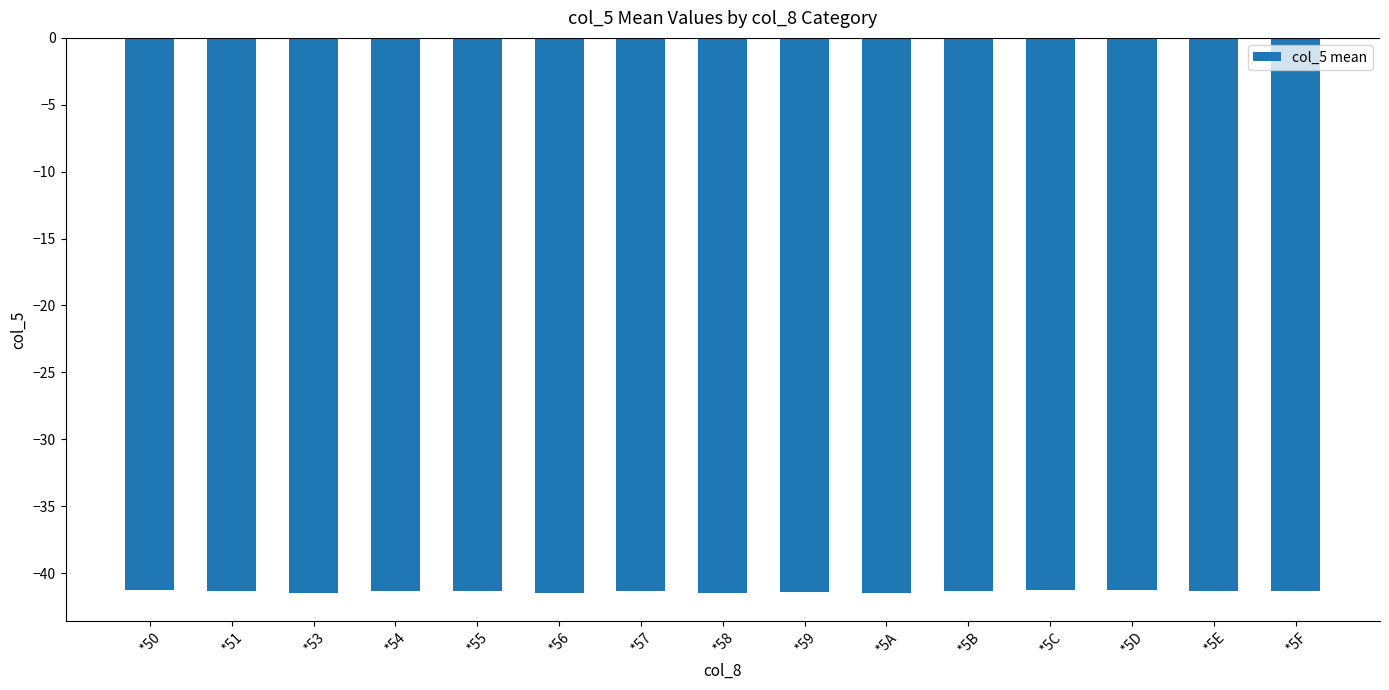

What is the sum of the values at *54 and *5A?

-82.8